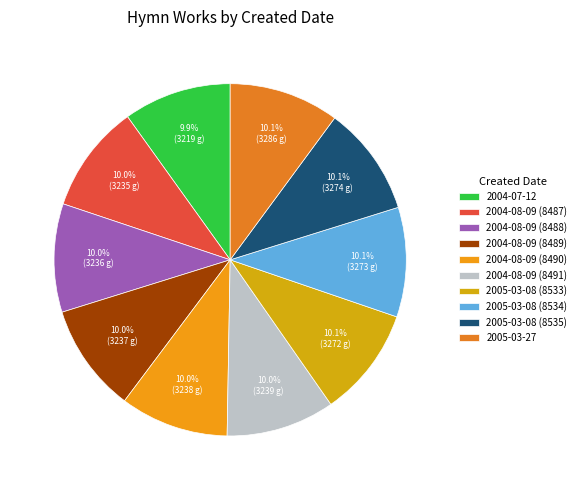

What is the ratio of the value at 2004-08-09 (8490) to the value at 2004-07-12?

1.0